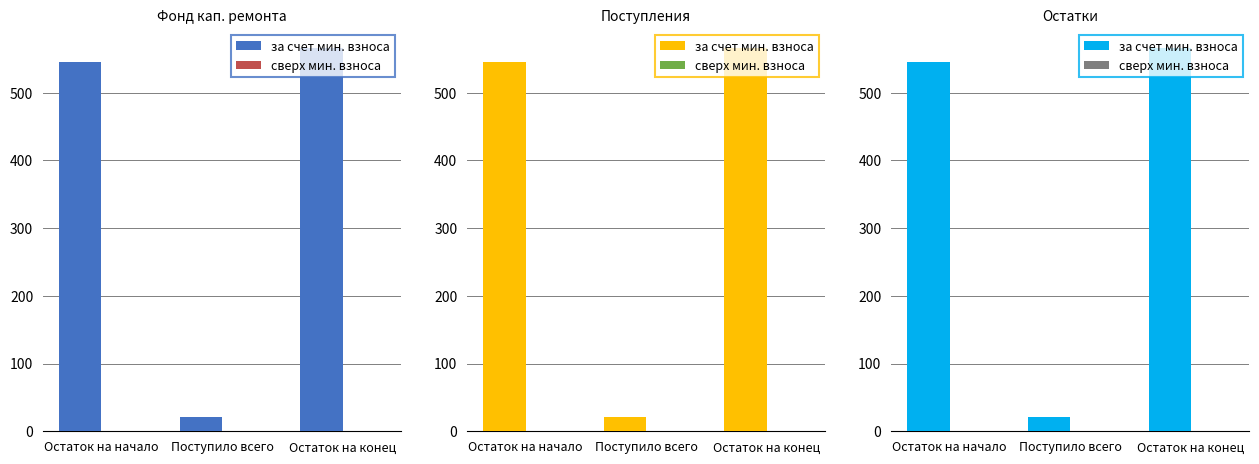

What are all the series names shown in the legend?

за счет мин. взноса, сверх мин. взноса